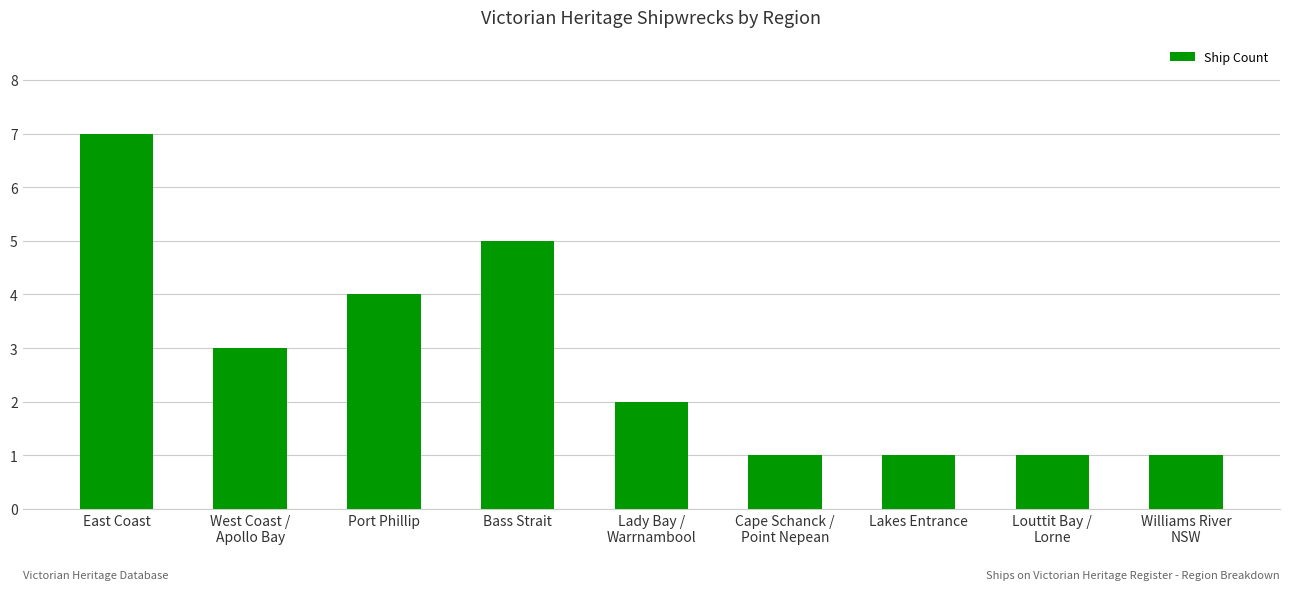

What position from the right is Louttit Bay /
Lorne?

2